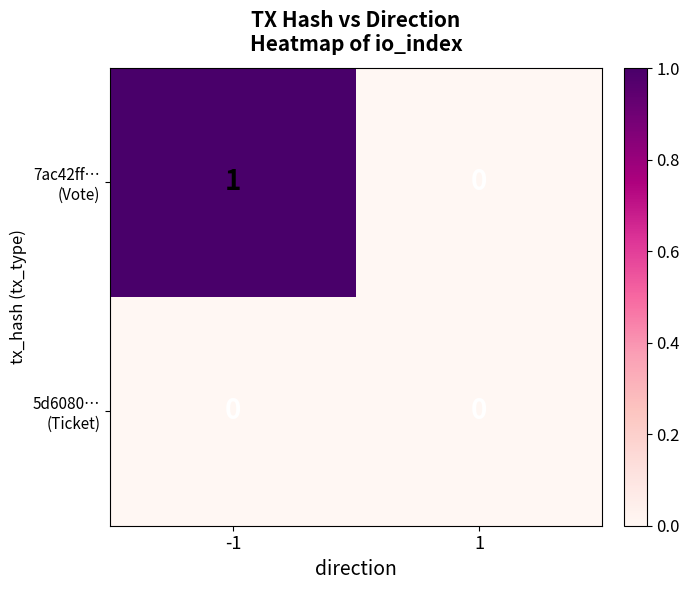

How many distinct data groups are displayed?

2